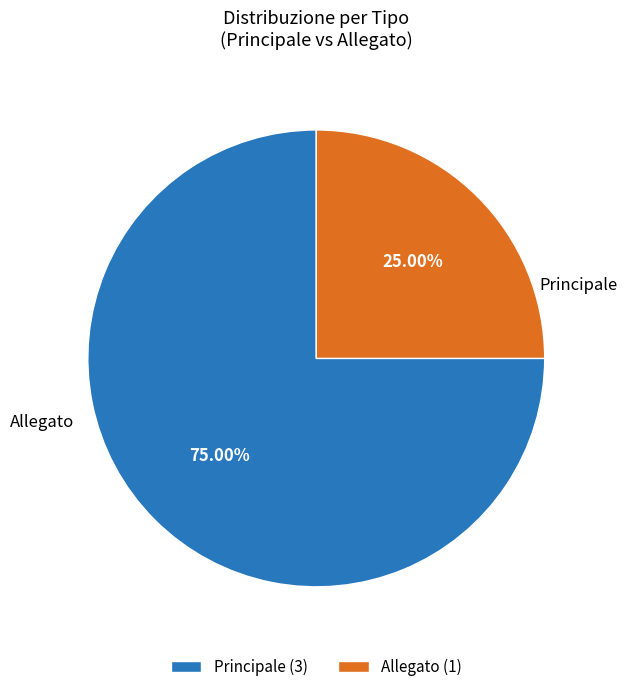

The Allegato slice represents 33% of the pie. True or false?

False